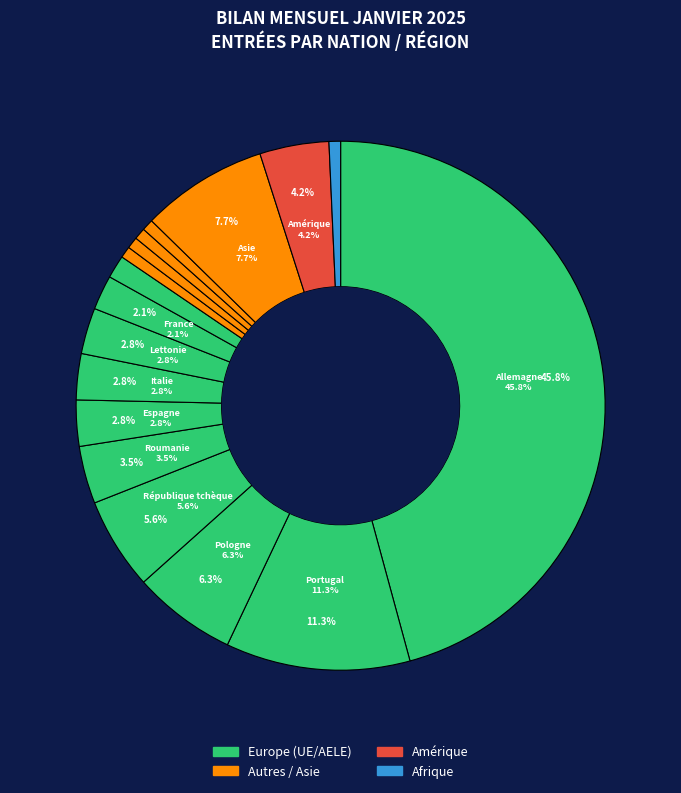

To the nearest percent, what percentage of the pie is Serbie?

1%